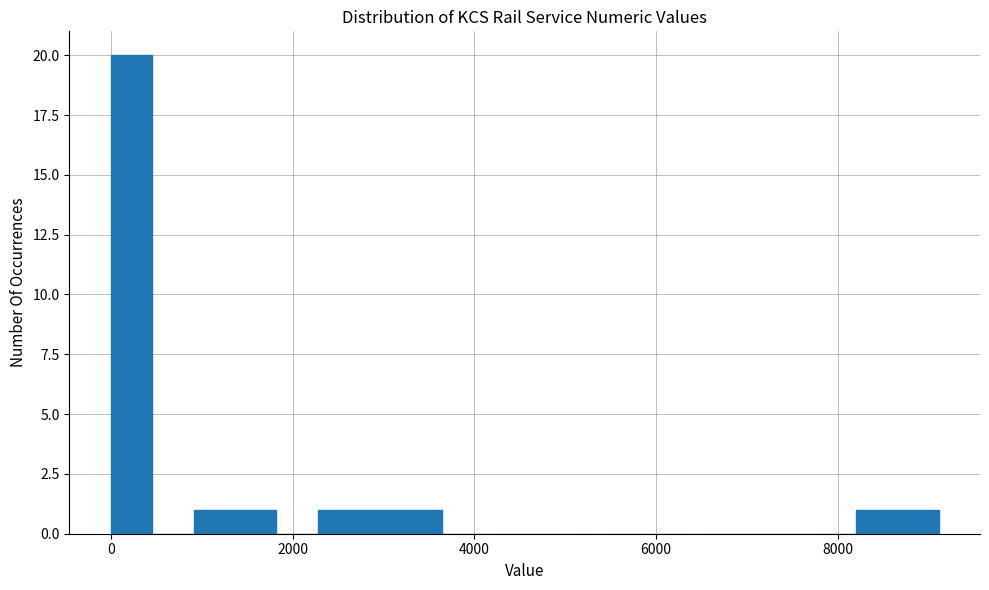

Read against the x-axis, roughly where is the centre of the tallest bar?

200